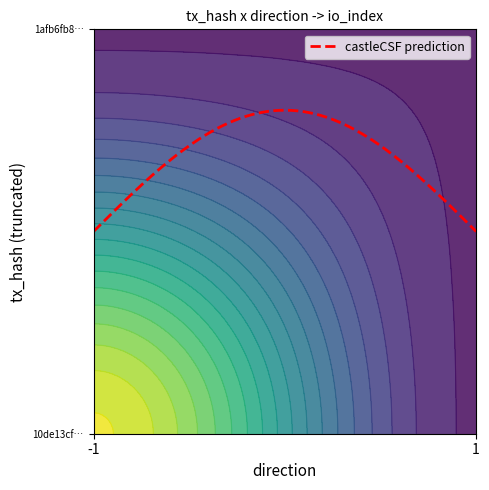

At which category is the sum across all series the highest?

-1